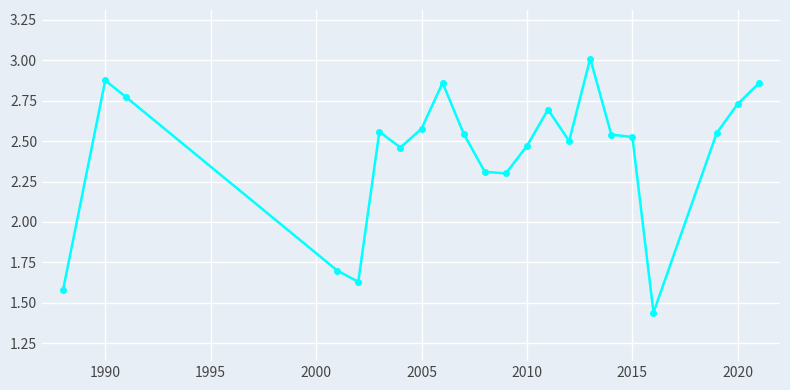

True or false: there are more than 2 points higher than both neighbors.

True